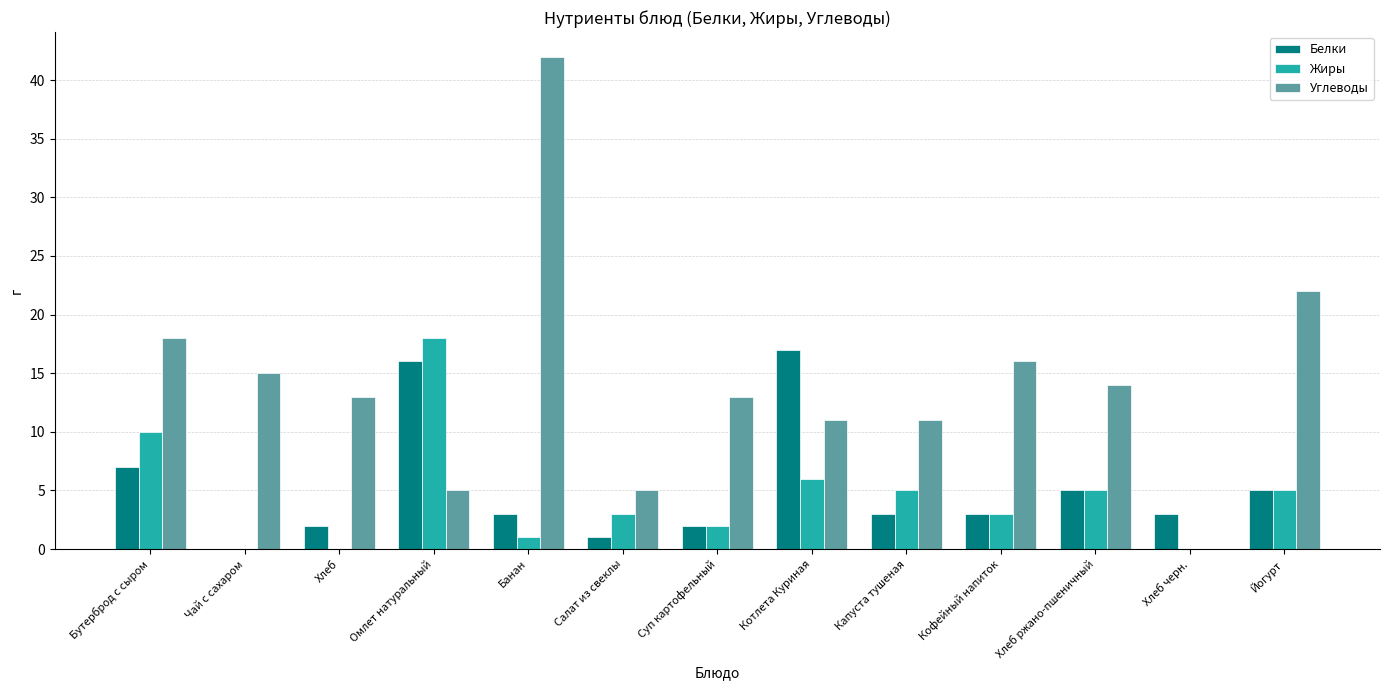

Is it true that Белки equals 5 at Кофейный напиток?

False